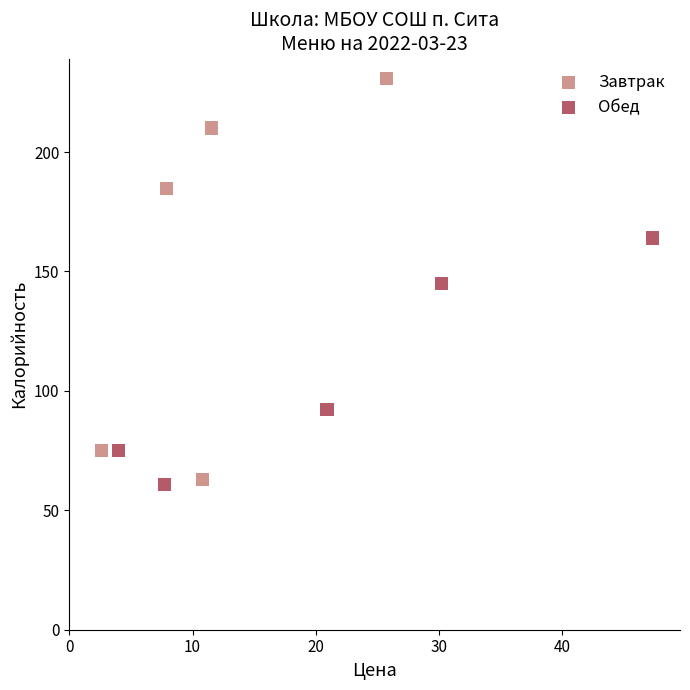

Which series has the widest spread of Y values?

Завтрак